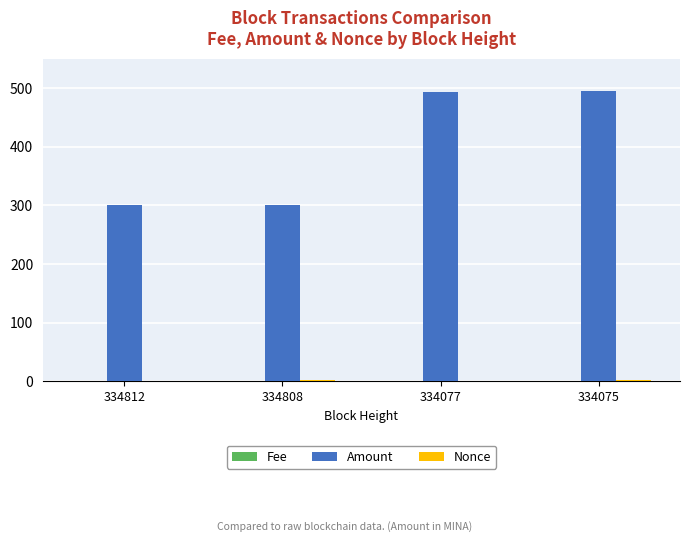

Which series changed the most between 334812 and 334075?

Amount